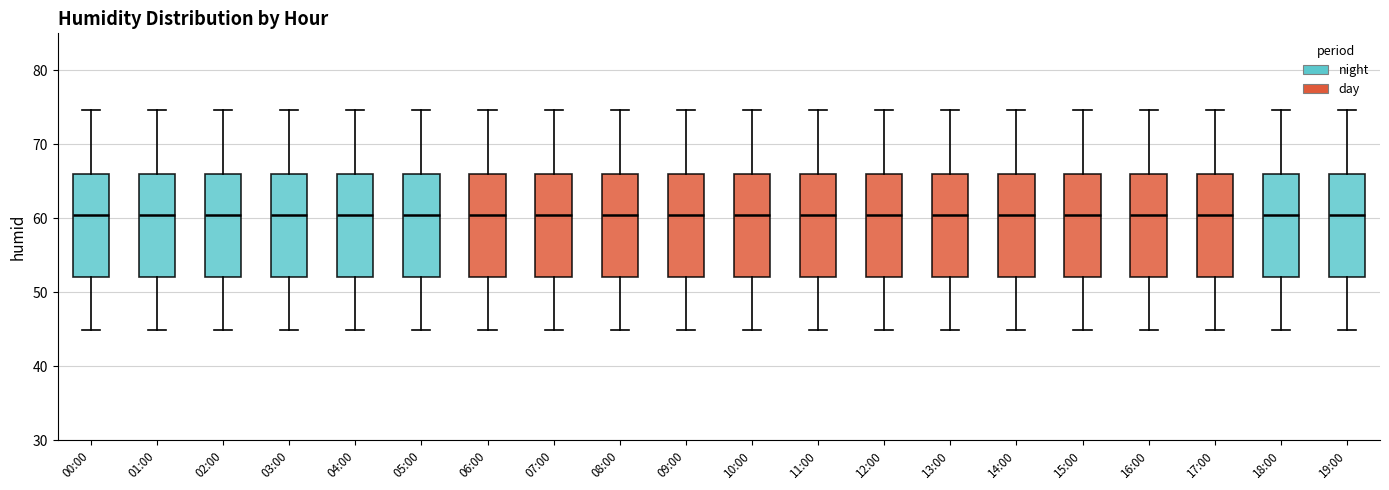

Reading left to right, transcribe this box plot: for each box, give where its median line is, the range the box spans, and where its two whiskers end, as read against the y-axis. The values are not printed on the chart, so give them approximately, as read against the axis.

00:00: median 61, box 52 to 66, whiskers 45 to 75
01:00: median 61, box 52 to 66, whiskers 45 to 75
02:00: median 61, box 52 to 66, whiskers 45 to 75
03:00: median 61, box 52 to 66, whiskers 45 to 75
04:00: median 61, box 52 to 66, whiskers 45 to 75
05:00: median 61, box 52 to 66, whiskers 45 to 75
06:00: median 61, box 52 to 66, whiskers 45 to 75
07:00: median 61, box 52 to 66, whiskers 45 to 75
08:00: median 61, box 52 to 66, whiskers 45 to 75
09:00: median 61, box 52 to 66, whiskers 45 to 75
10:00: median 61, box 52 to 66, whiskers 45 to 75
11:00: median 61, box 52 to 66, whiskers 45 to 75
12:00: median 61, box 52 to 66, whiskers 45 to 75
13:00: median 61, box 52 to 66, whiskers 45 to 75
14:00: median 61, box 52 to 66, whiskers 45 to 75
15:00: median 61, box 52 to 66, whiskers 45 to 75
16:00: median 61, box 52 to 66, whiskers 45 to 75
17:00: median 61, box 52 to 66, whiskers 45 to 75
18:00: median 61, box 52 to 66, whiskers 45 to 75
19:00: median 61, box 52 to 66, whiskers 45 to 75